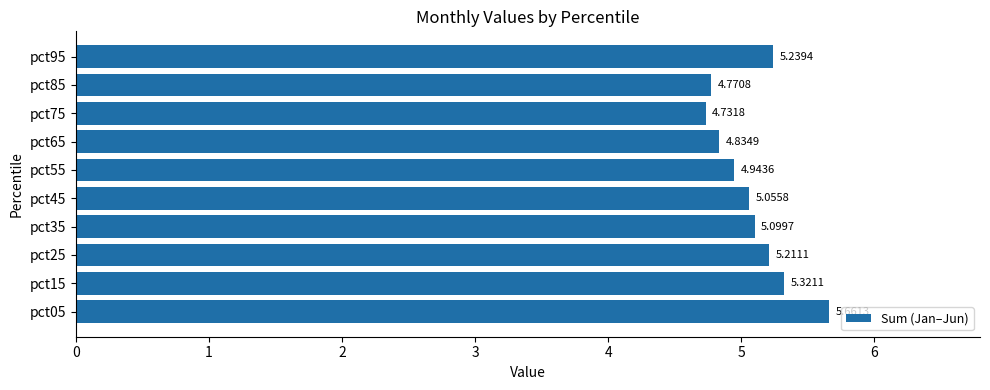

Count the number of categories in the chart.

10